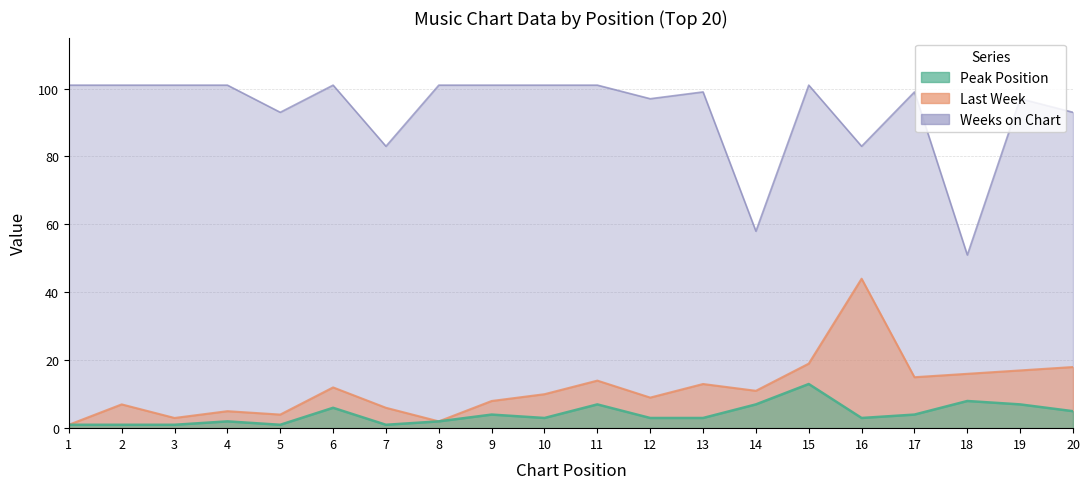

Which series has the largest range (max minus min)?

Weeks on Chart